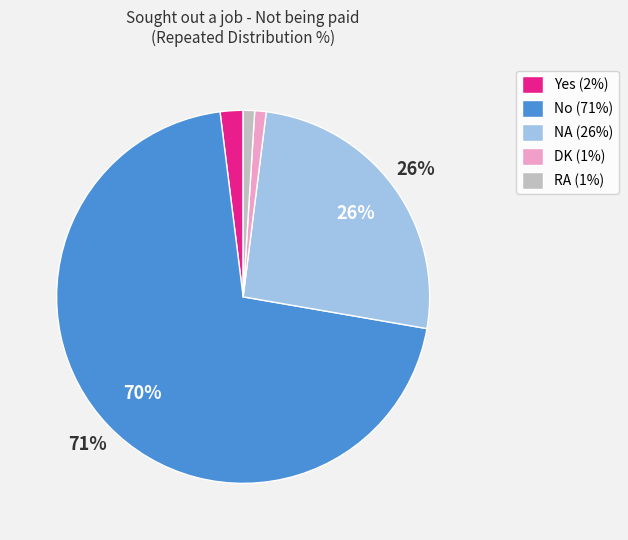

To the nearest percent, what percentage of the pie is DK?

1%